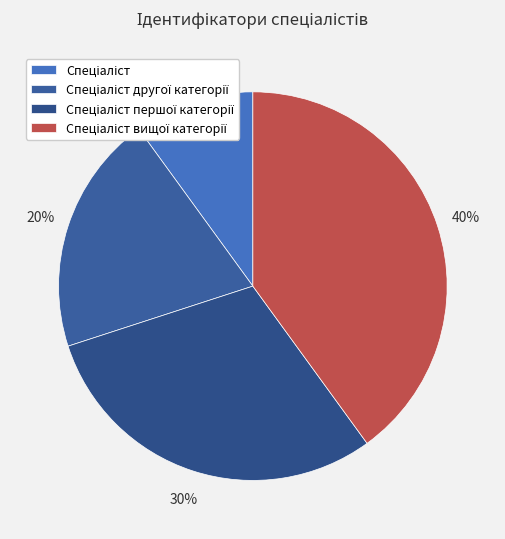

Count the number of slices in the pie.

4